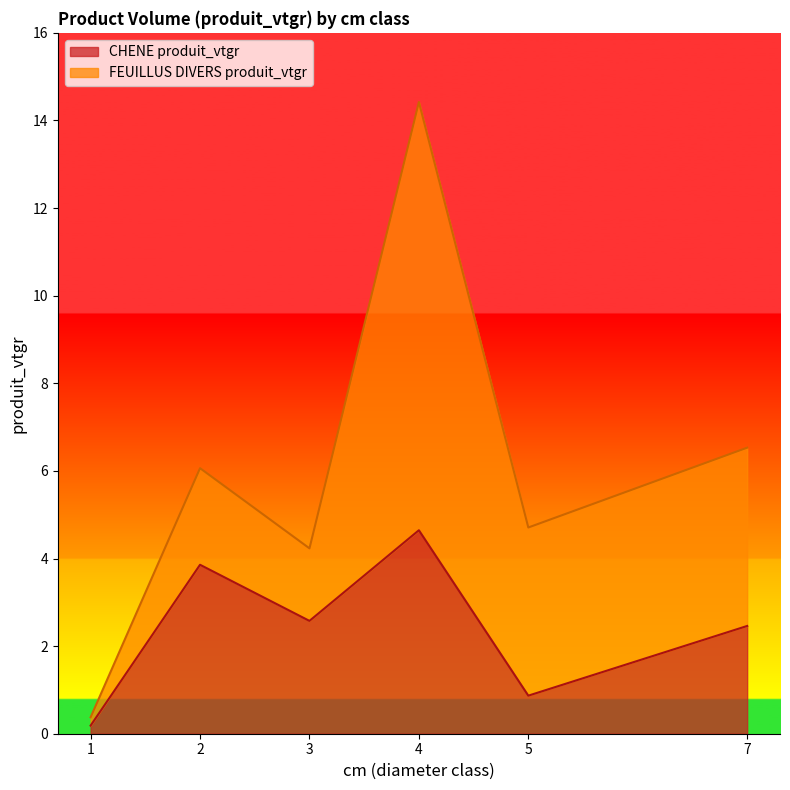

What is the change in value from 2 to 5?

-3.0